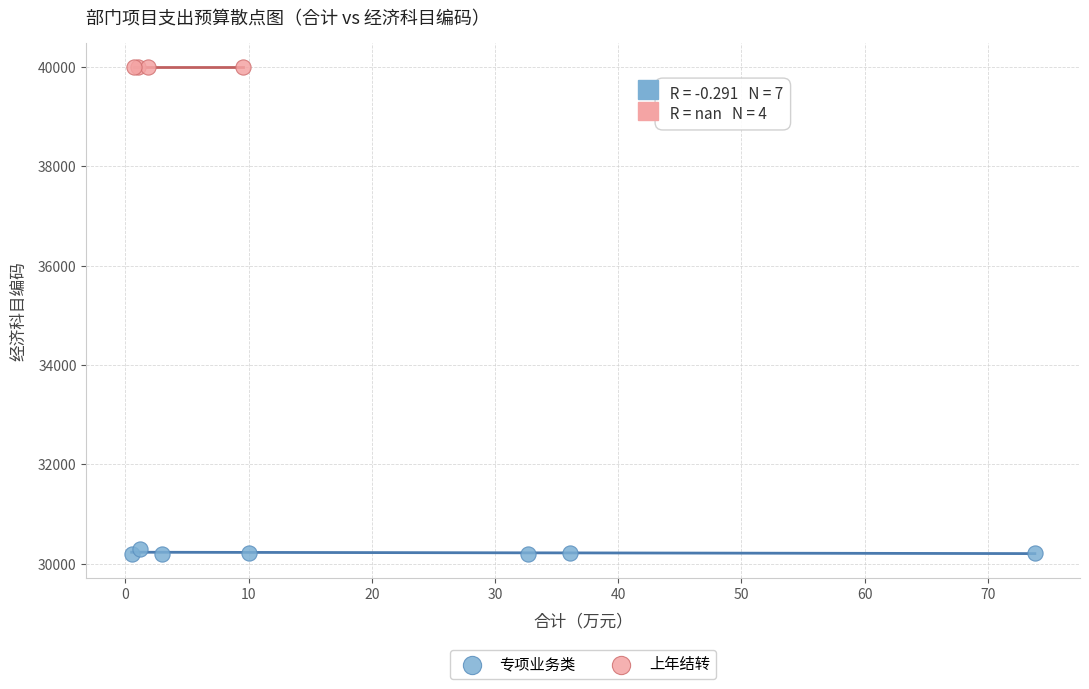

Which series contains the highest Y value?

上年结转